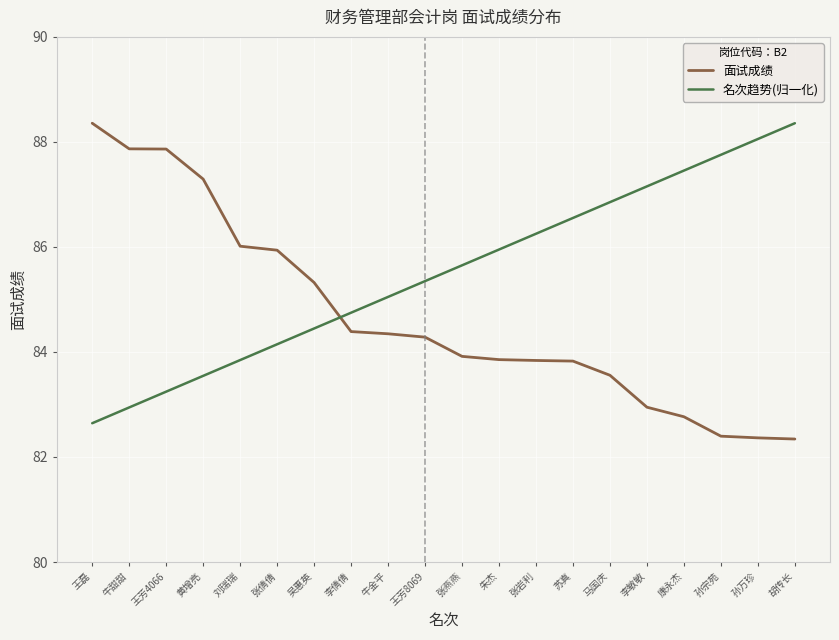

The value of 名次趋势(归一化) at 康永杰 is 145.9. True or false?

False